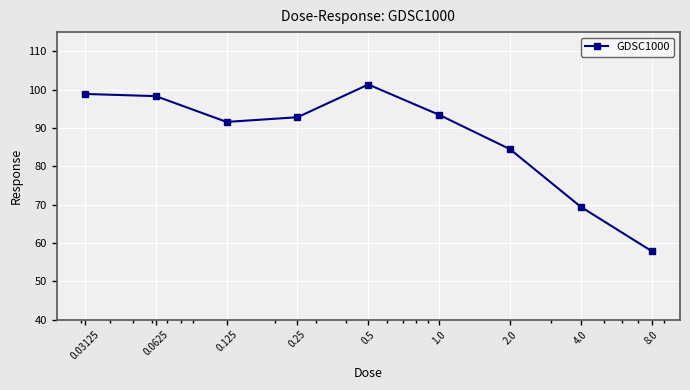

Reading left to right, extract all data points from this chart.

98.9	98.3	91.6	92.8	101.3	93.4	84.5	69.4	57.9